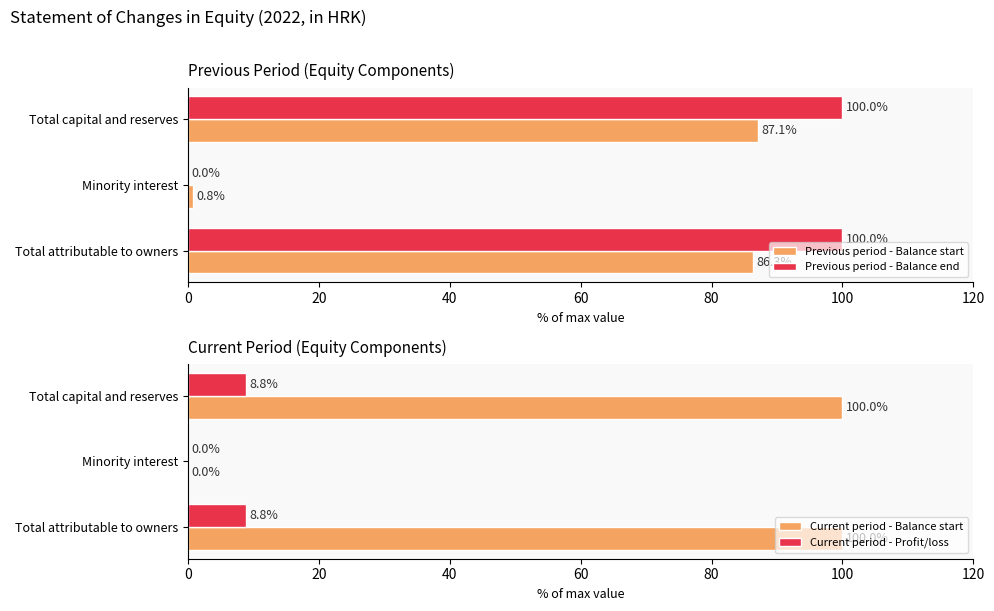

Reading left to right, list all the values displayed in this chart.

Previous period - Balance start: 0=86.3	20=0.8	40=87.1
Previous period - Balance end: 0=100.0	20=0.0	40=100.0
Current period - Balance start: 0=100.0	20=0.0	40=100.0
Current period - Profit/loss: 0=8.8	20=0.0	40=8.8